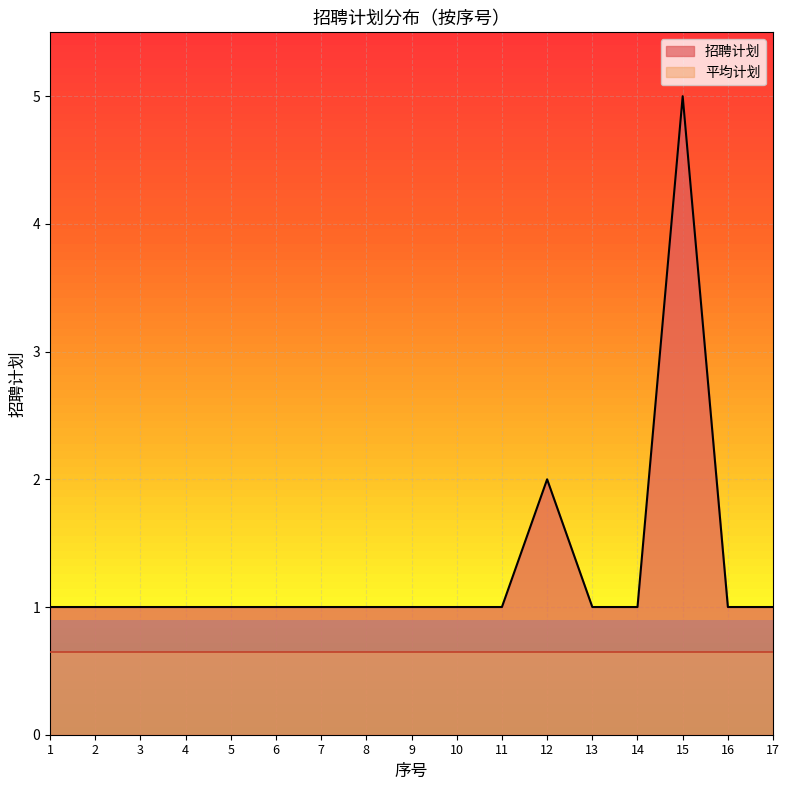

True or false: the data shows 0 at 14.

False